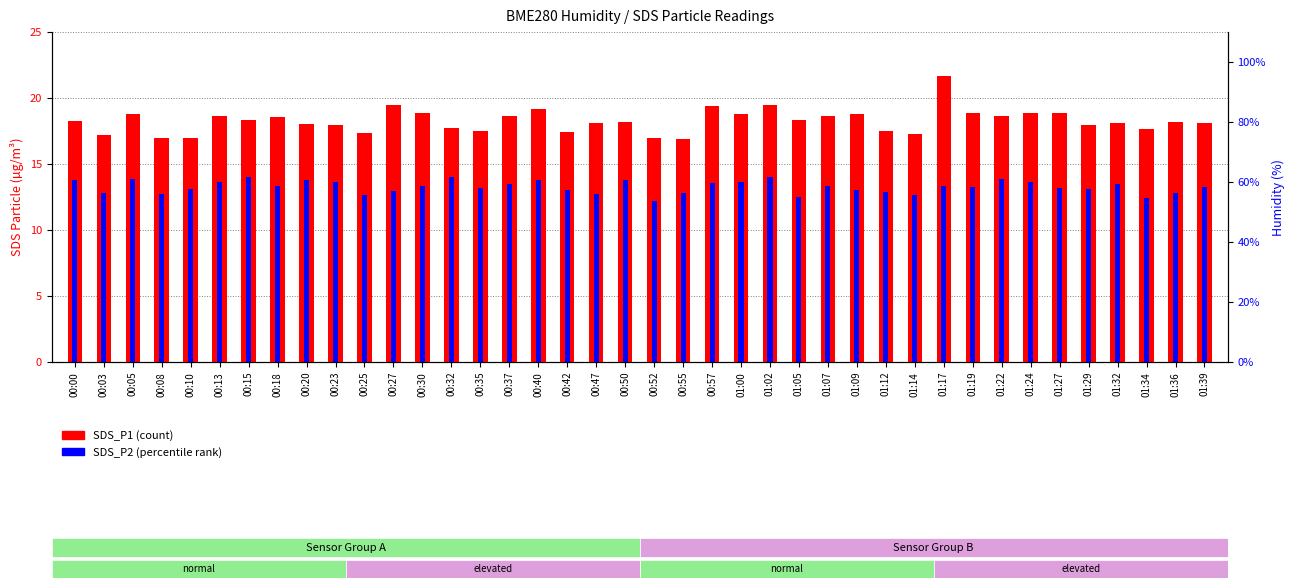

What is the spread (max minus min) of values at 00:50?

4.4